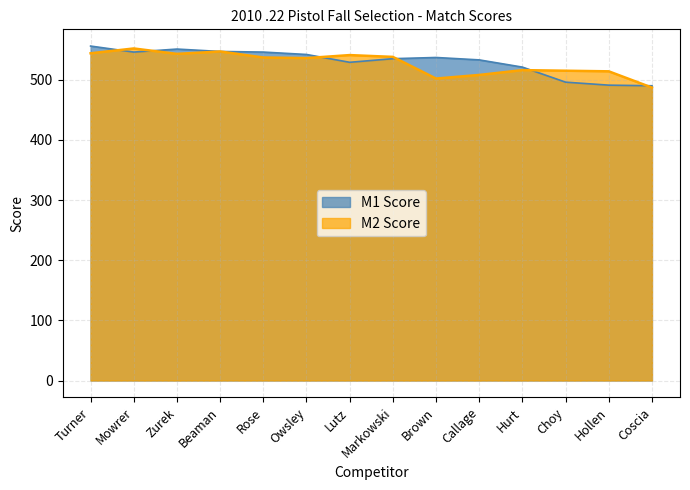

Rank the series at Markowski from lowest to highest value.

M1 Score, M2 Score